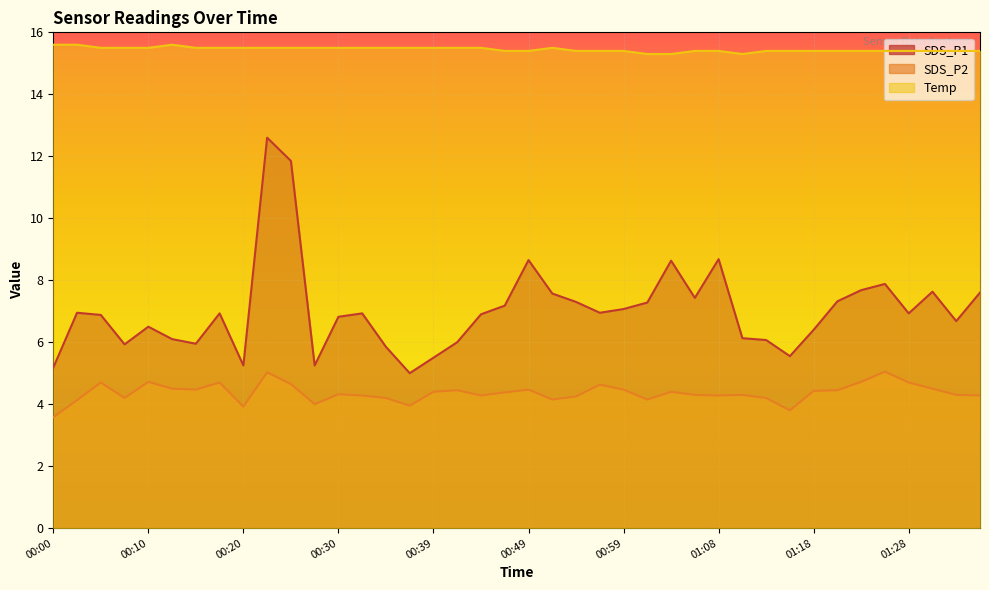

How many interior local peaks does the SDS_P1 series have?

10